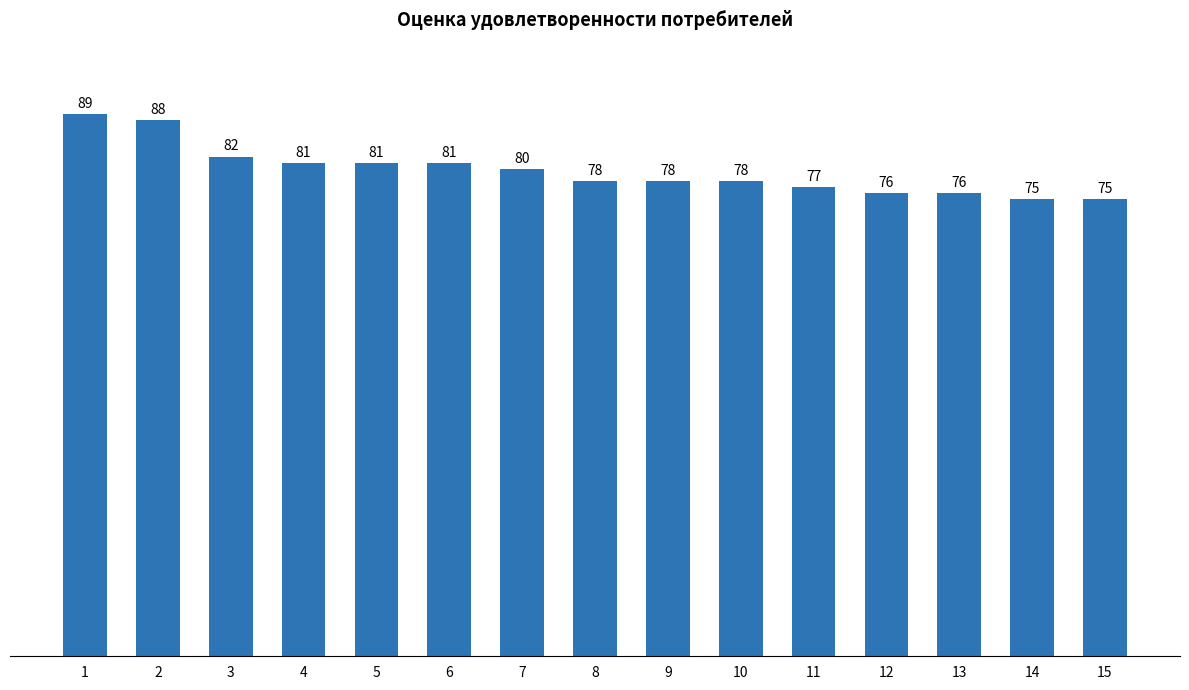

True or false: the data shows 76 at 13.

True